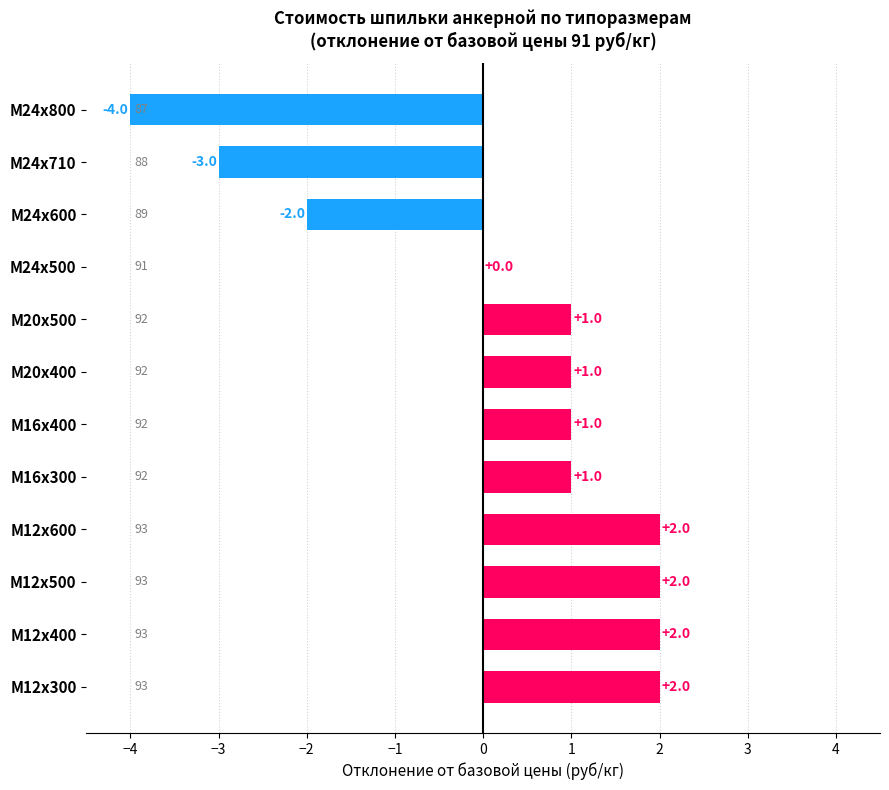

Where is the data nearest to the value -1?

М24x500